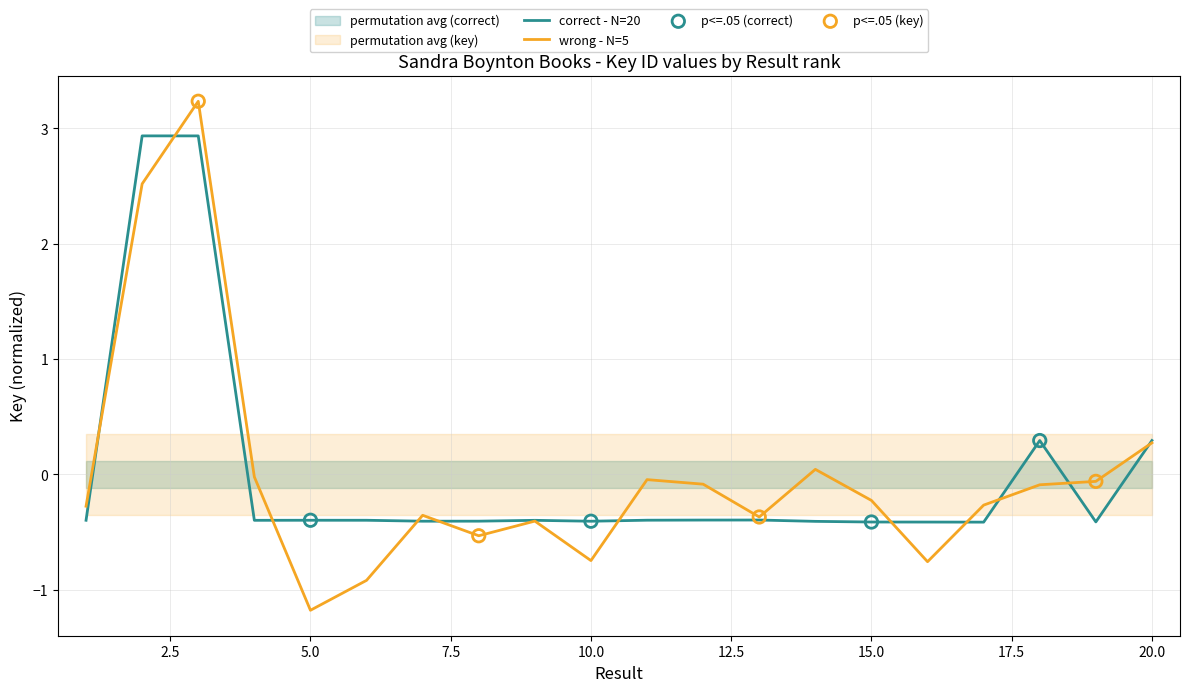

Between 17 and 15, which is larger?

15